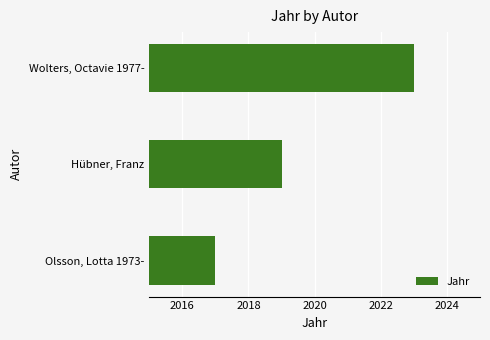

What is the change in value from Hübner, Franz to Wolters, Octavie 1977-?

+4